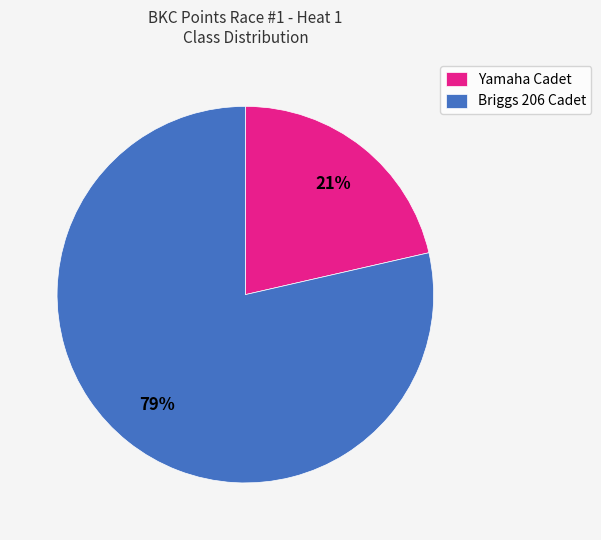

Do Yamaha Cadet and Briggs 206 Cadet together represent more than half of the pie?

Yes